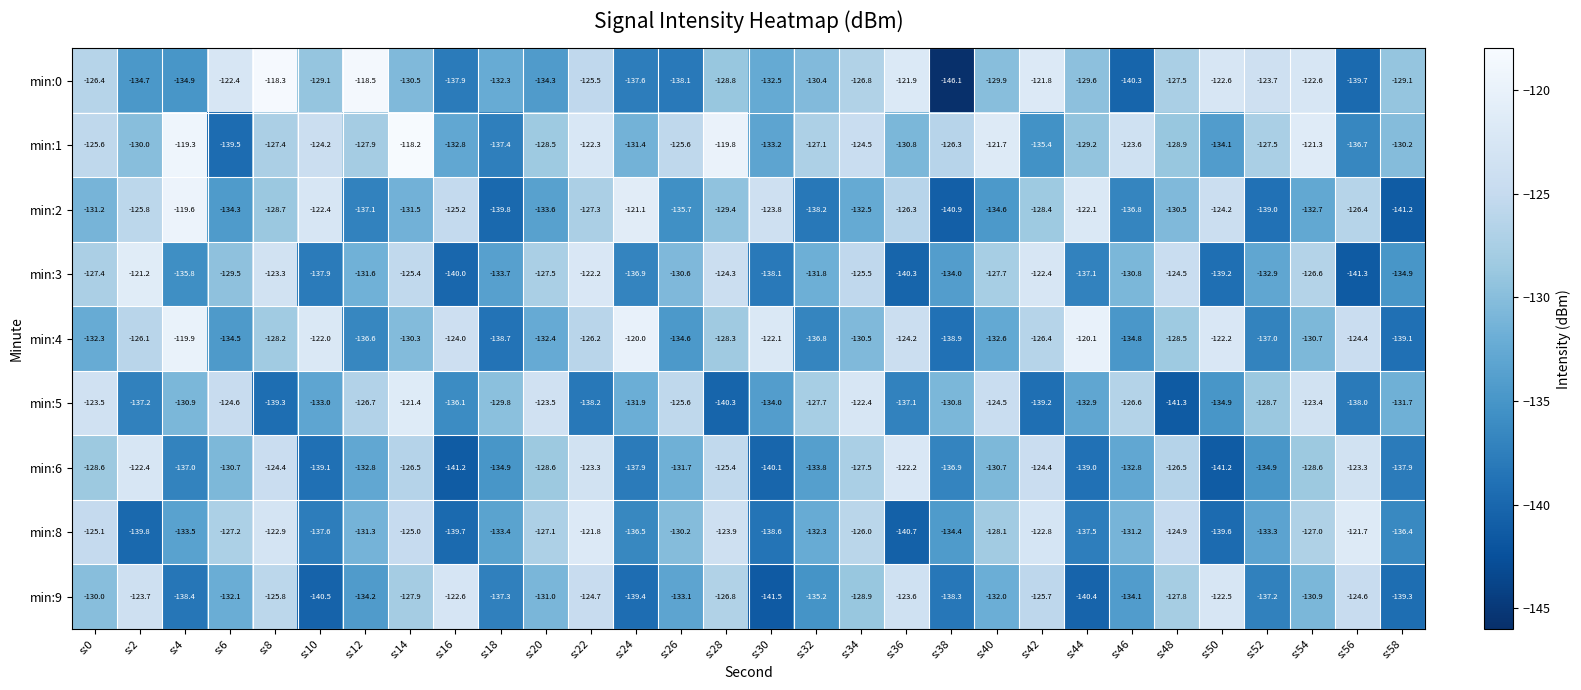

What is the sum of all min:3 values?

-3934.4